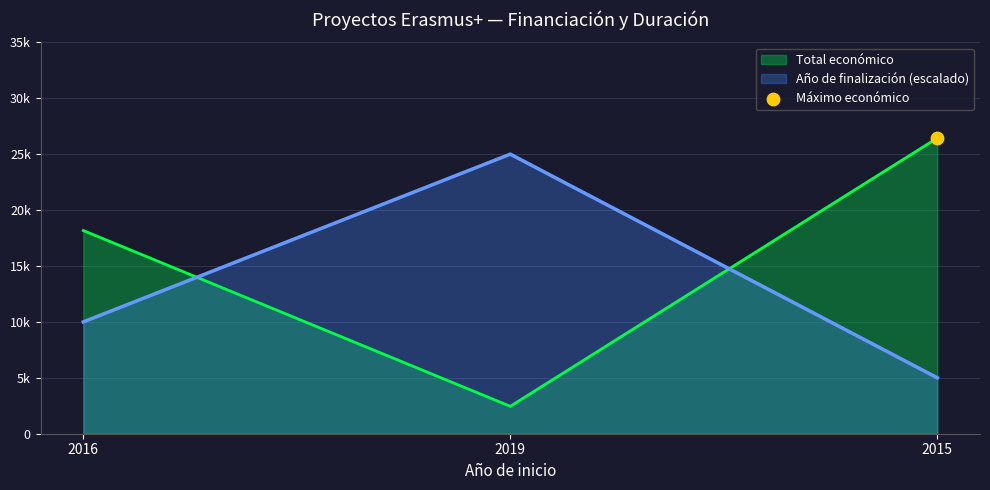

What is the total value across all series at 2015?

31442